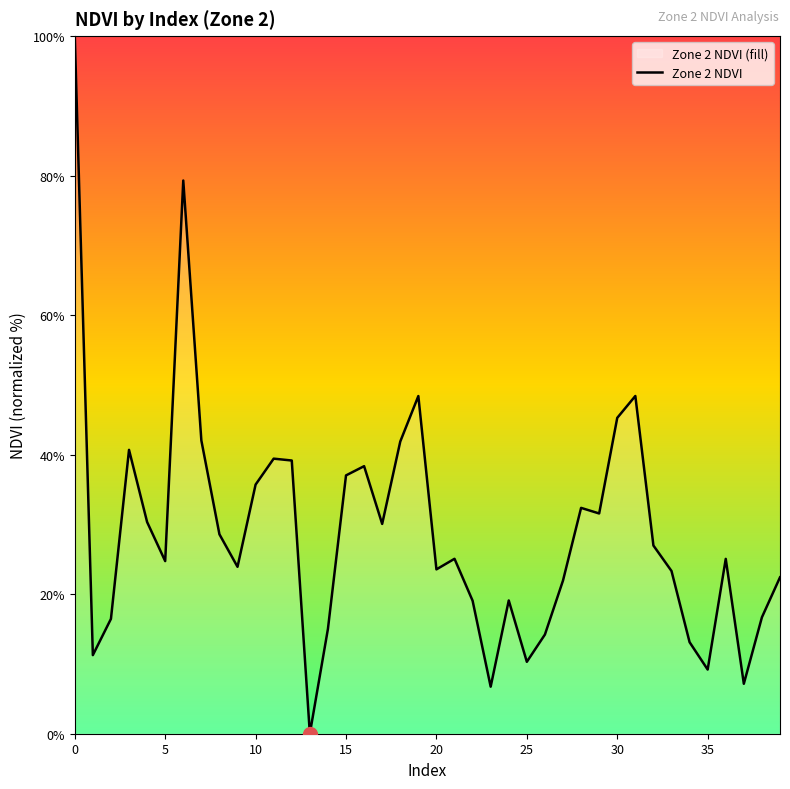

At which label is the value closest to 50?

31